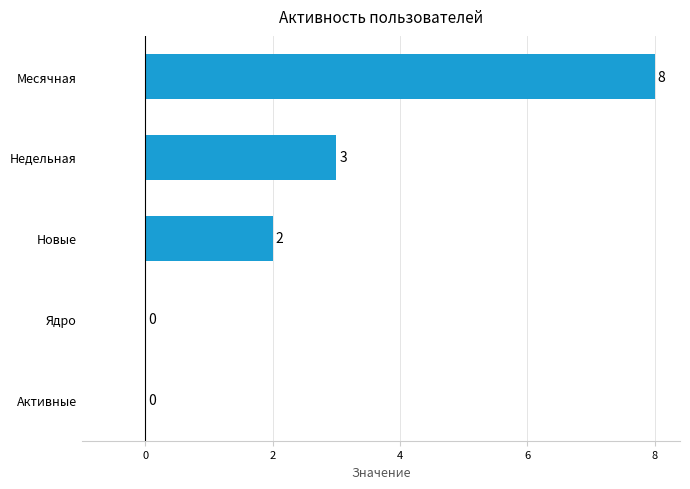

What is the sum of all values?

13